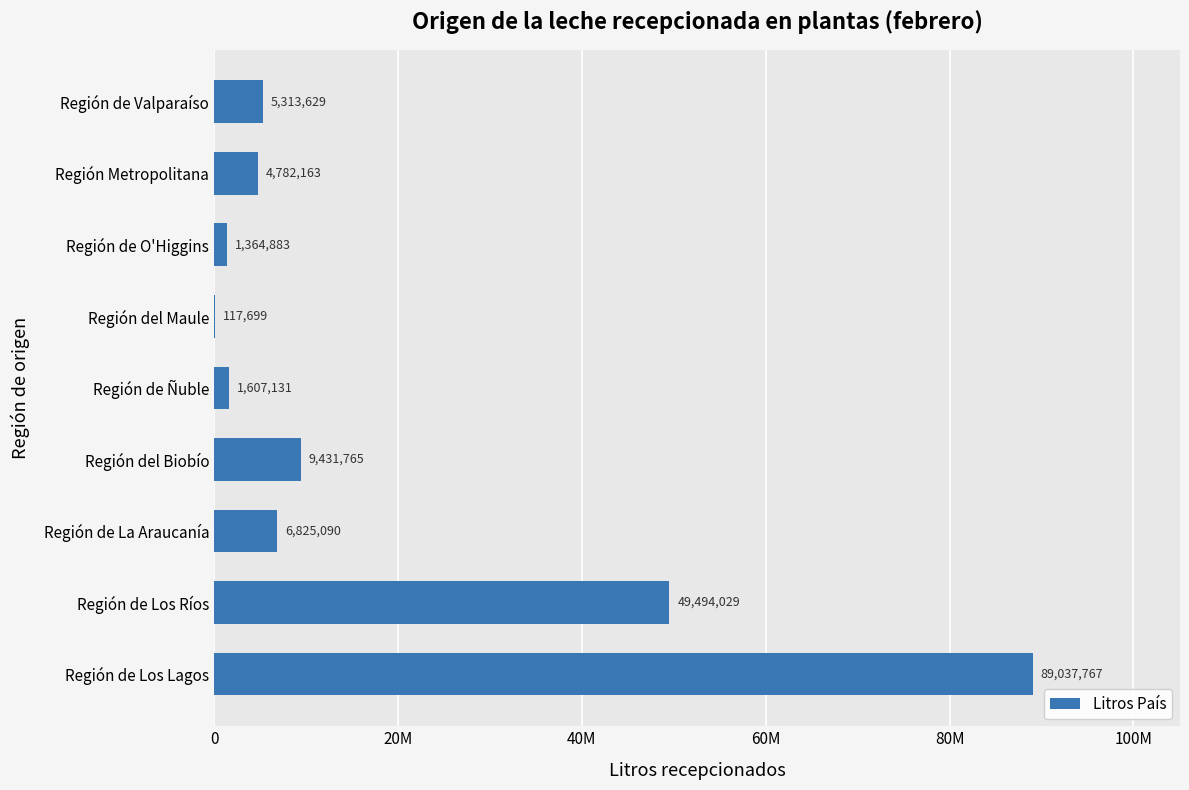

Are the bars horizontal?

Yes